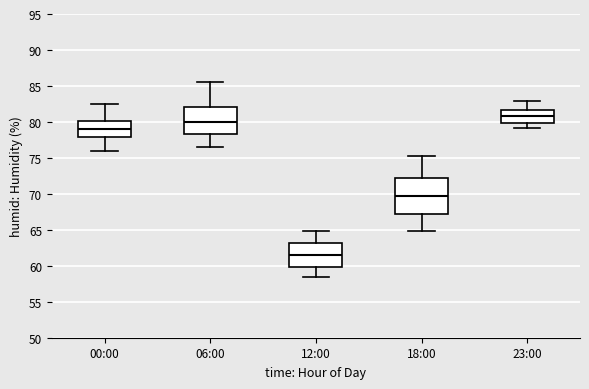

Where is the upper edge of the box for 18:00 on the y-axis? The values are not printed on the chart, so give them approximately, as read against the axis.

72.0